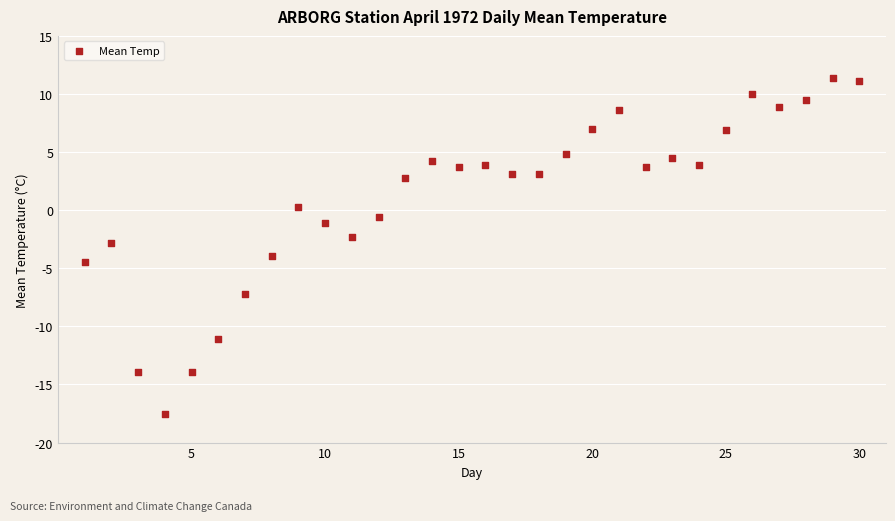

What is the range of X values (max minus min)?

29.0